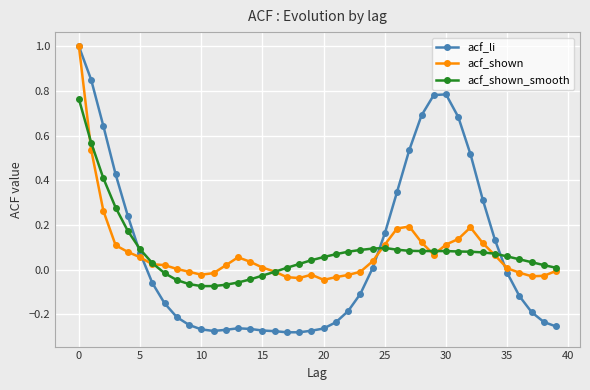

What are all the series names shown in the legend?

acf_li, acf_shown, acf_shown_smooth